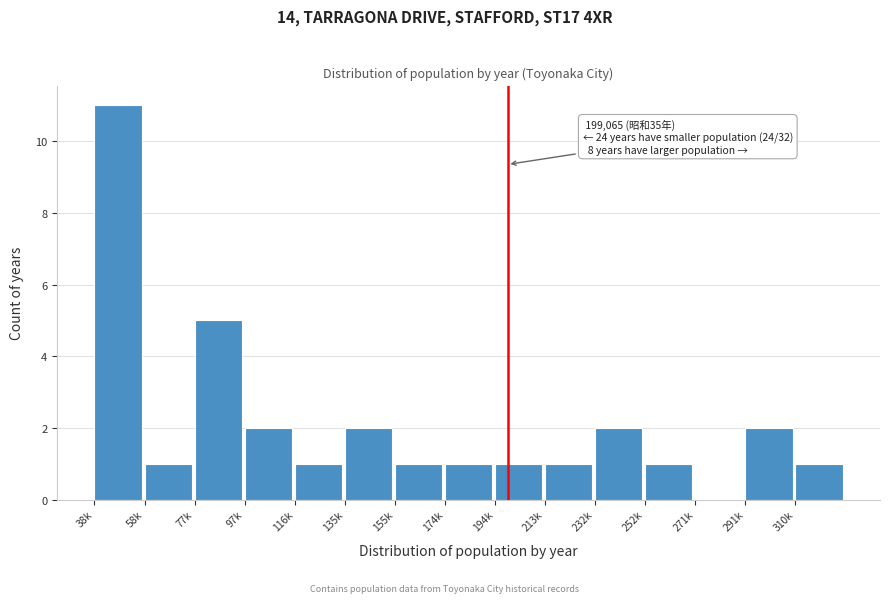

Reading right to left, extract all data points from this chart.

310k=1	291k=2	271k=0	252k=1	232k=2	213k=1	194k=1	174k=1	155k=1	135k=2	116k=1	97k=2	77k=5	58k=1	38k=11